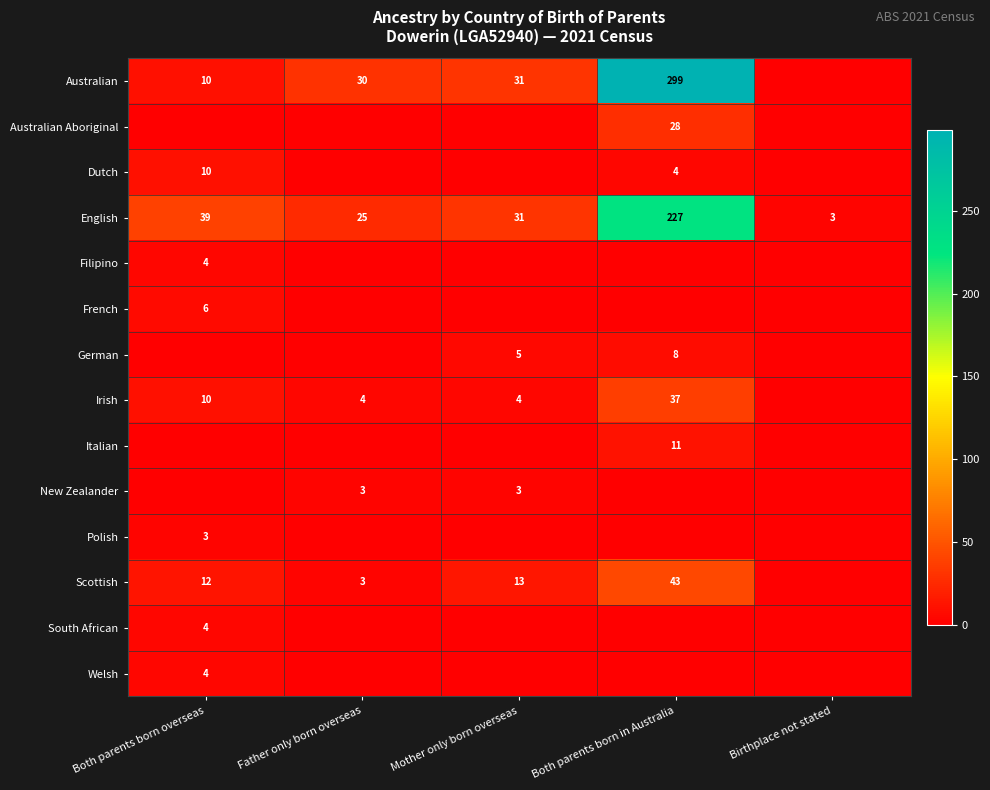

The New Zealander series shows 3 at Father only born overseas. True or false?

True